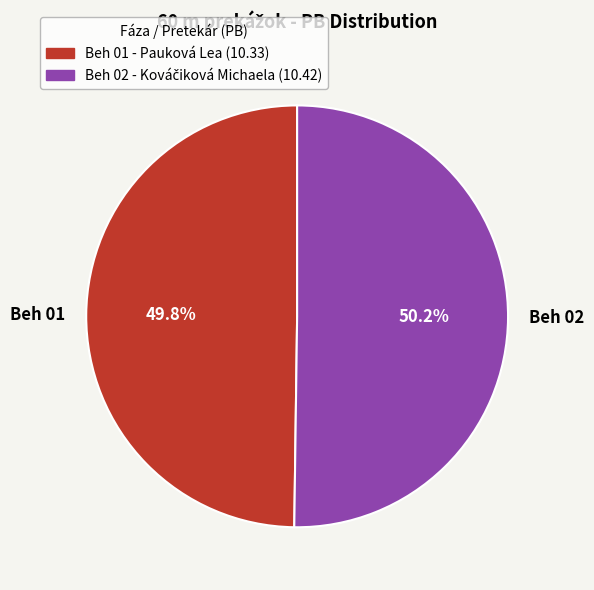

What is the ratio of the value at Beh 01 to the value at Beh 02?

1.0